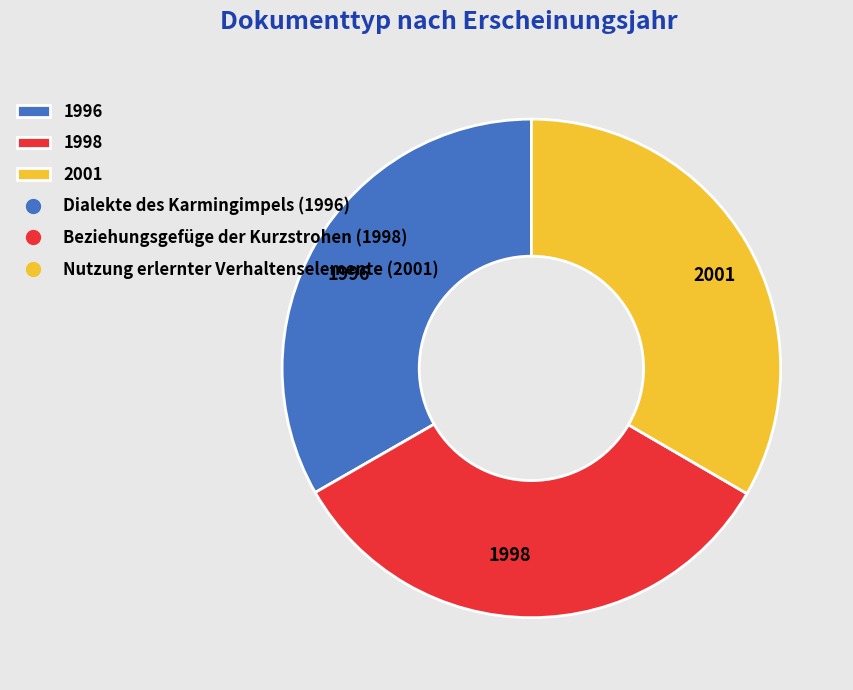

Is there a majority slice in this chart?

No